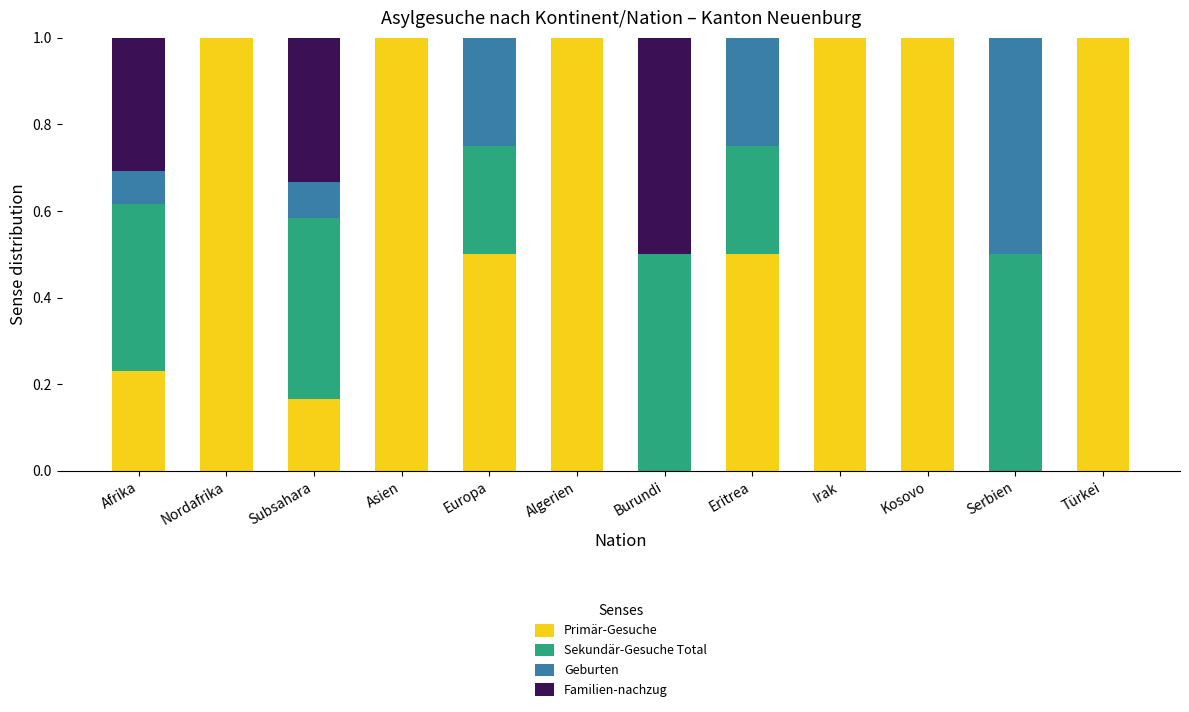

What is the total value across all series at Türkei?

1.0